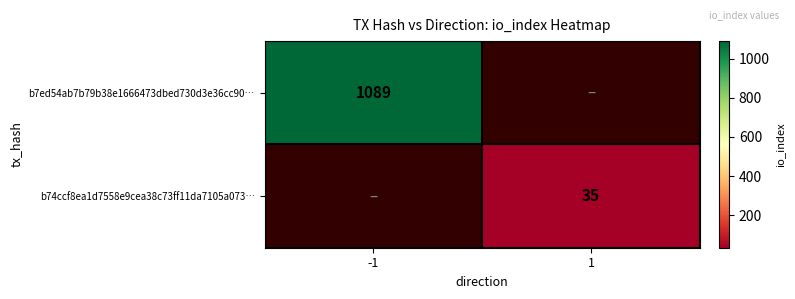

Is the value of b7ed54ab7b79b38e1666473dbed730d3e36cc90… at -1 greater than the value of b74ccf8ea1d7558e9cea38c73ff11da7105a073… at 1?

Yes